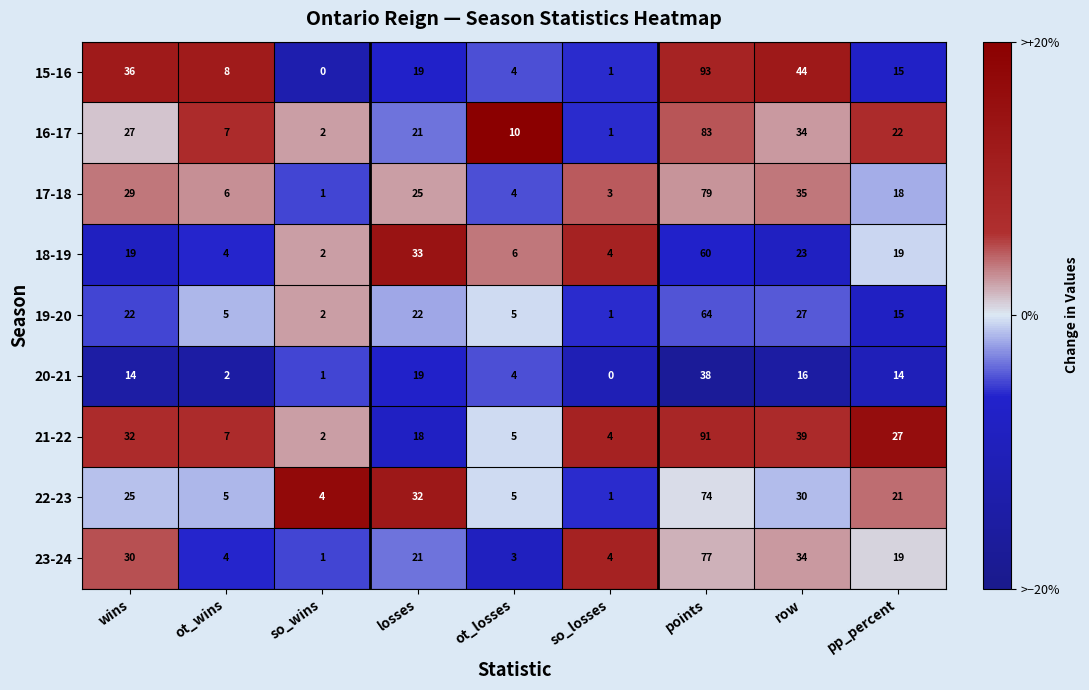

Which series has the largest total across all categories?

21-22